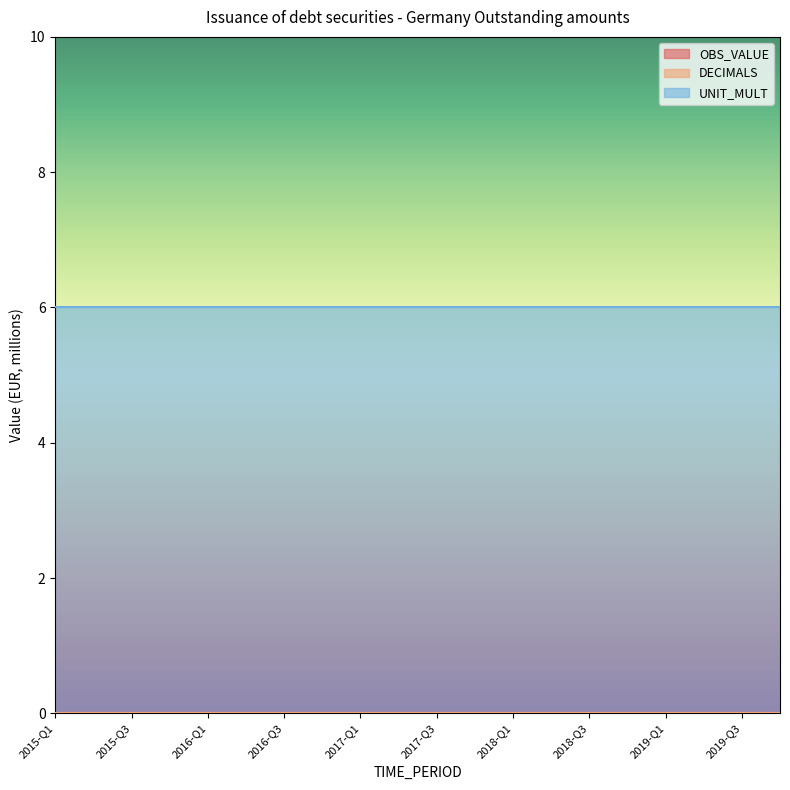

Which series has the widest spread of values?

OBS_VALUE